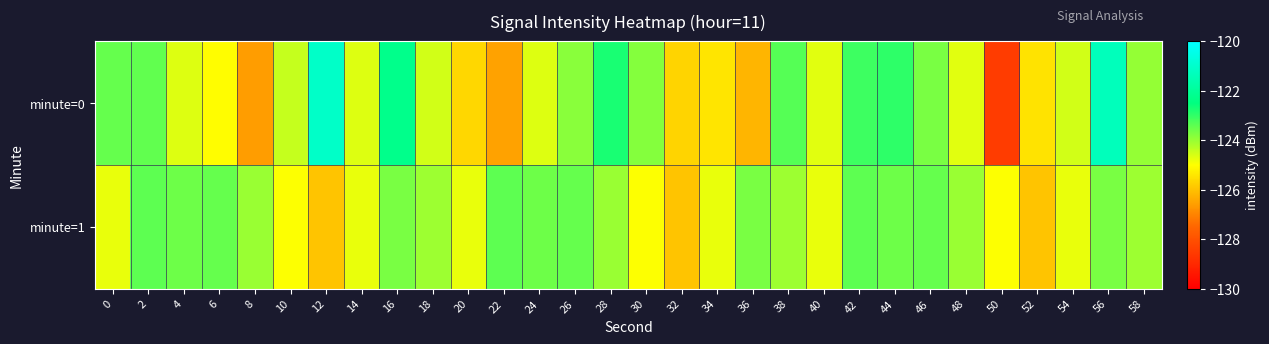

Which series changed the most between 26 and 36?

minute=0